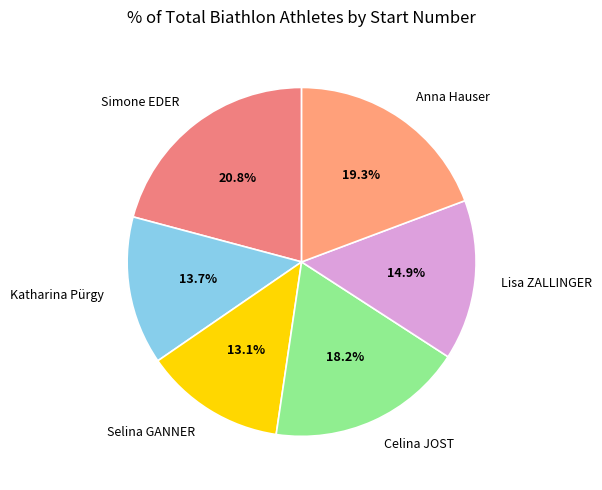

Is it true that Selina GANNER is 1% of the pie?

False